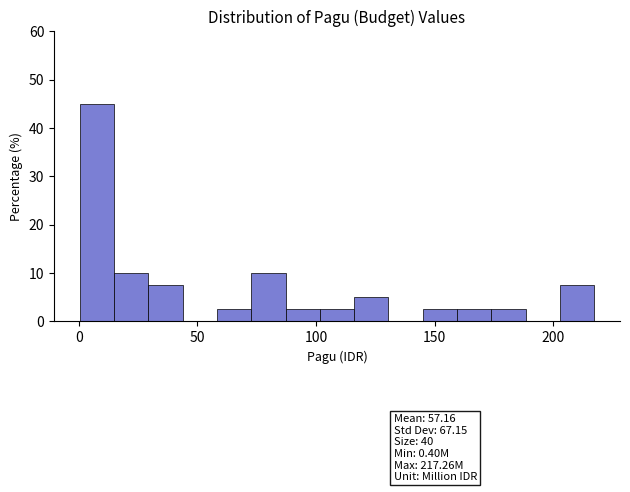

Around what value on the x-axis is the tallest bar? Give the approximate position of its centre, as read against the axis.

10